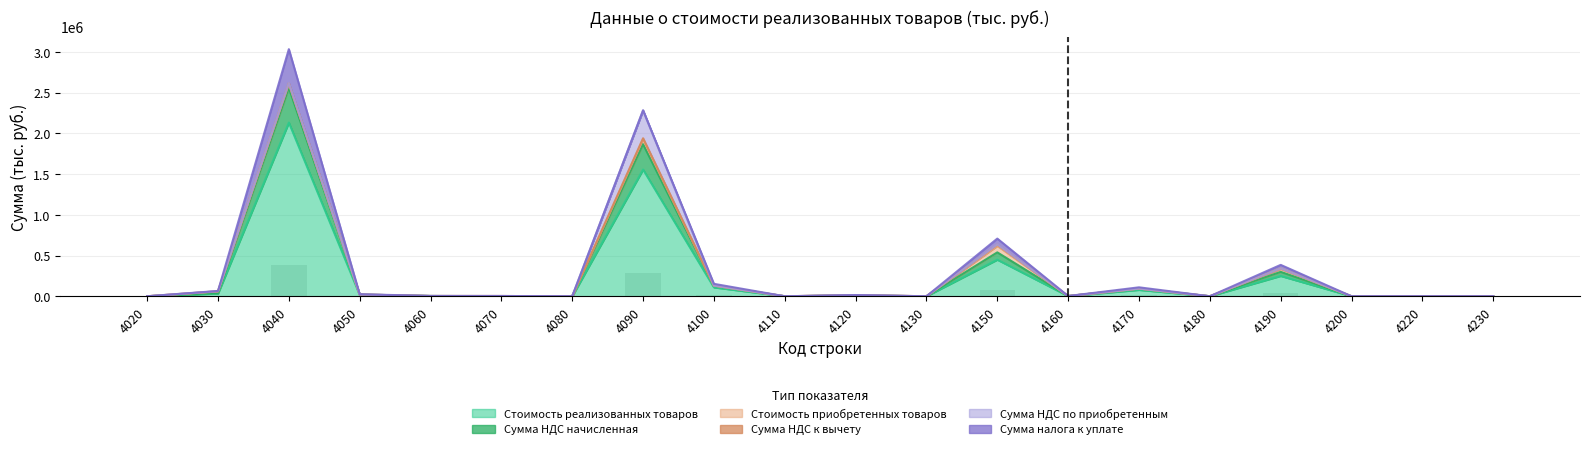

Which series has the largest range (max minus min)?

Стоимость реализованных товаров